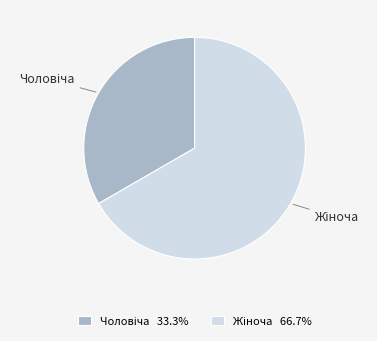

Is there any slice that represents more than half of the pie?

Yes